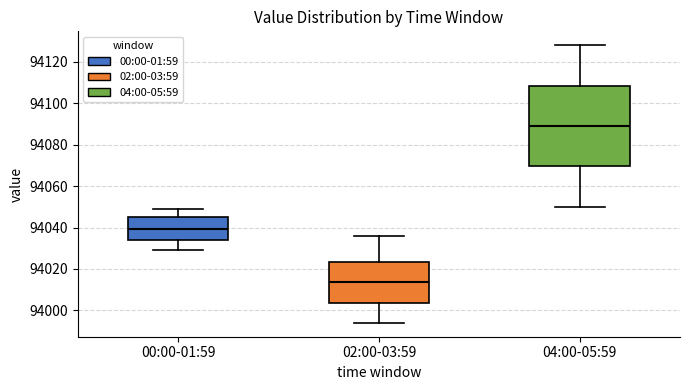

Reading left to right, read every box against the y-axis: the position of its median line, the range the box covers, and the ends of its whiskers. The values are not printed on the chart, so give them approximately, as read against the axis.

00:00-01:59: median 94040, box 94034 to 94046, whiskers 94030 to 94050
02:00-03:59: median 94014, box 94004 to 94024, whiskers 93994 to 94036
04:00-05:59: median 94090, box 94070 to 94108, whiskers 94050 to 94128